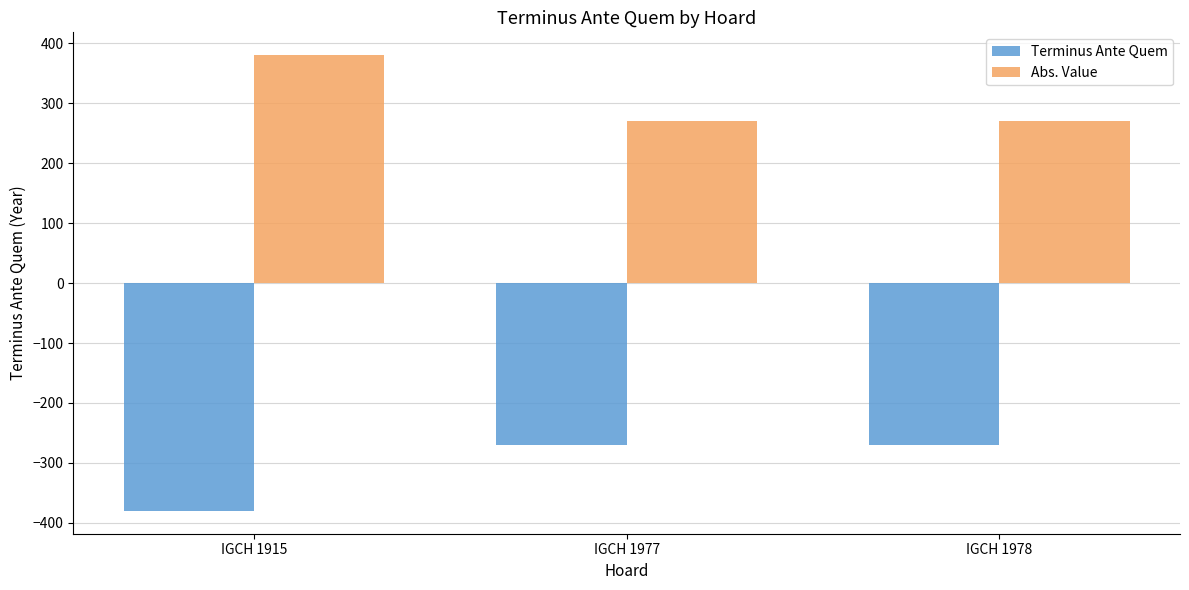

Reading left to right, what are all the values shown in this chart?

Terminus Ante Quem: -380	-270	-270
Abs. Value: 380	270	270